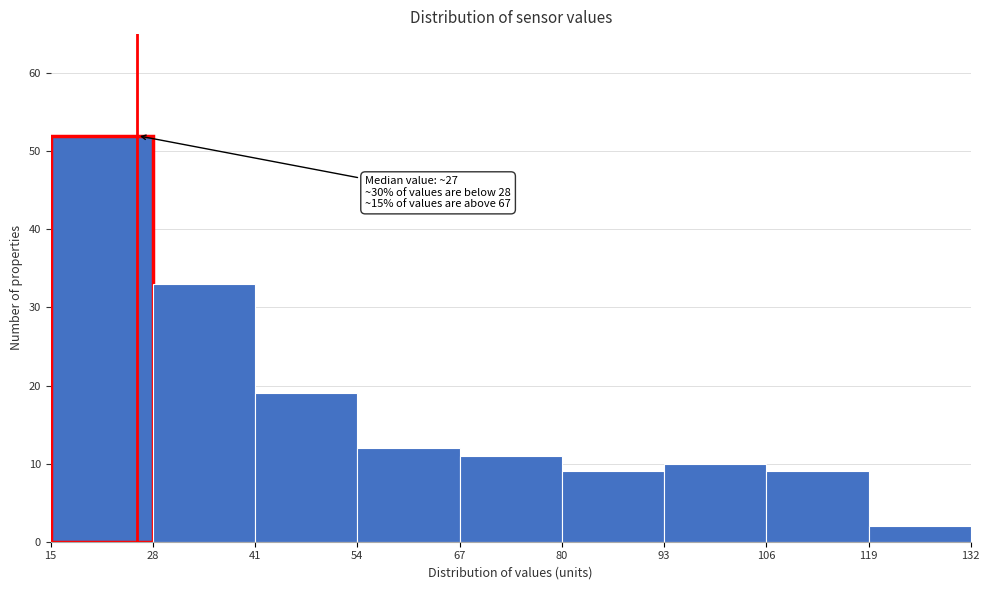

Which range on the x-axis has the tallest bar?

15 to 28